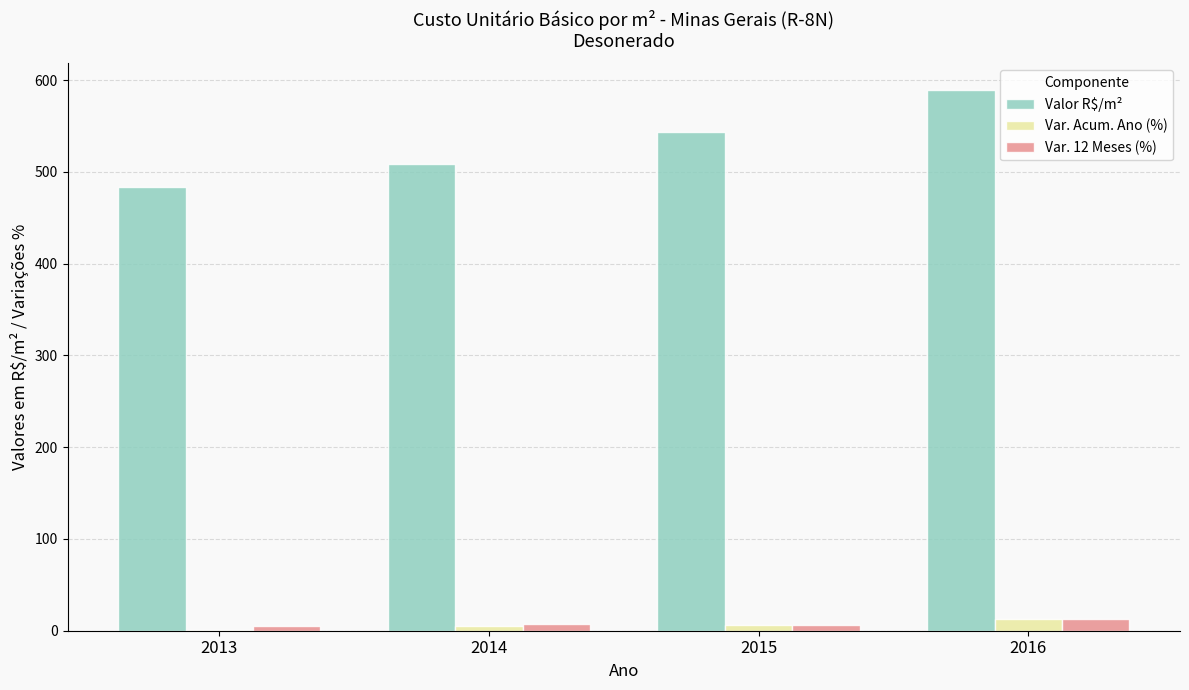

At which category is the sum across all series the highest?

2016